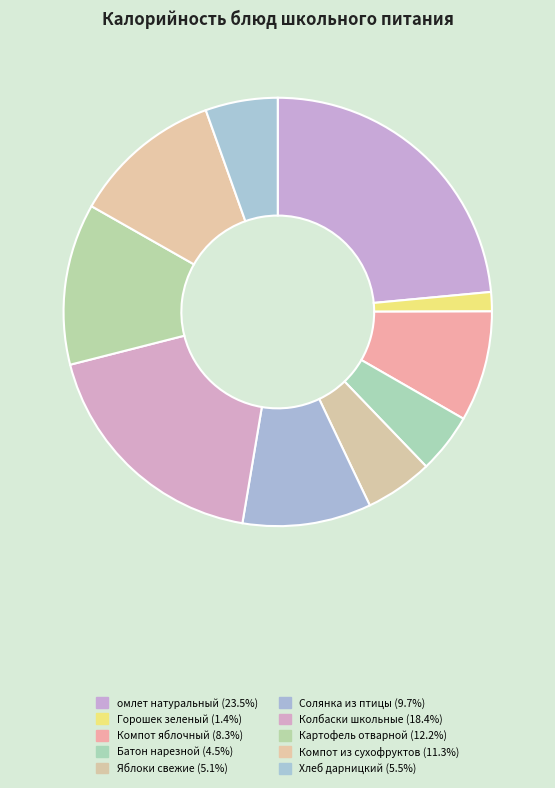

To the nearest percent, what is the average slice percentage?

10%